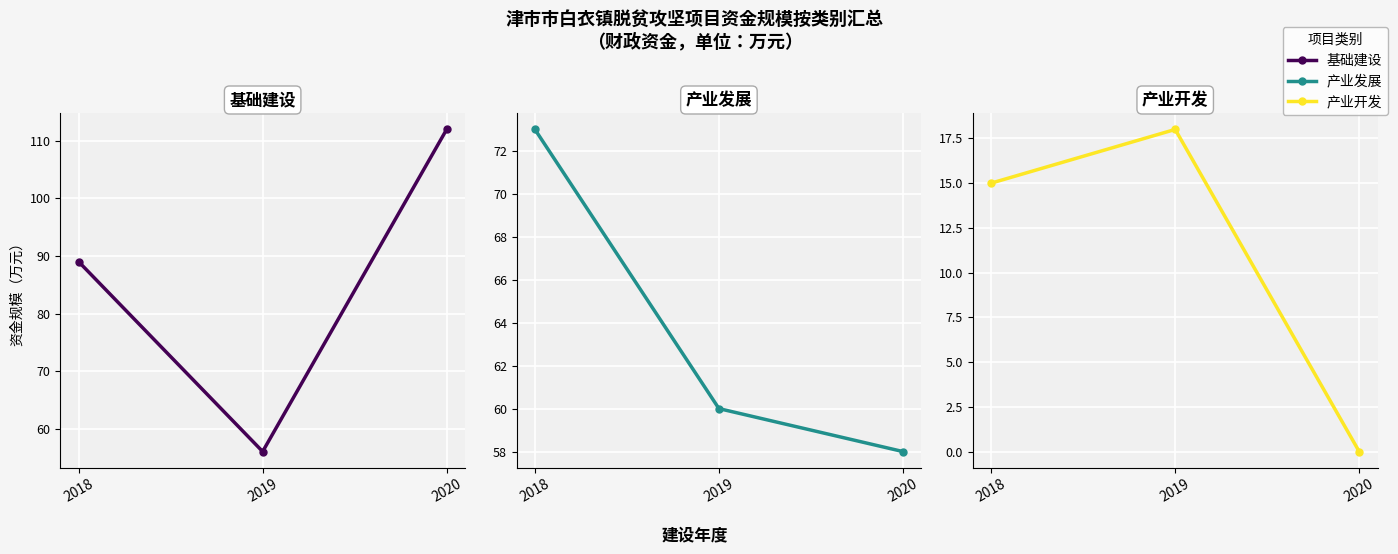

Which category has the lowest value in the 基础建设 series?

2019